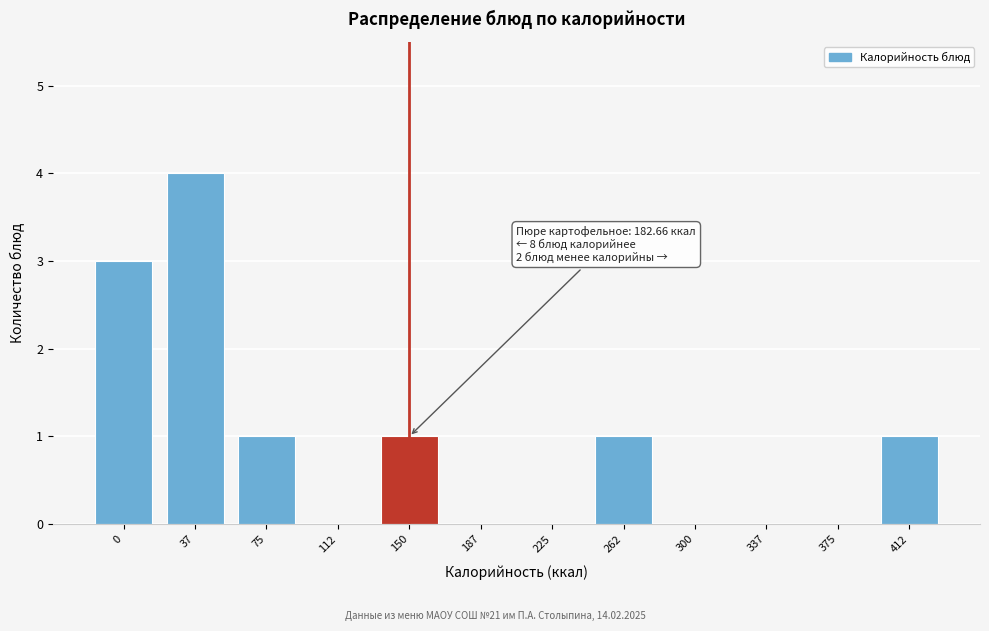

Reading left to right, extract all data points from this chart.

0=3	37=4	75=1	112=0	150=1	187=0	225=0	262=1	300=0	337=0	375=0	412=1